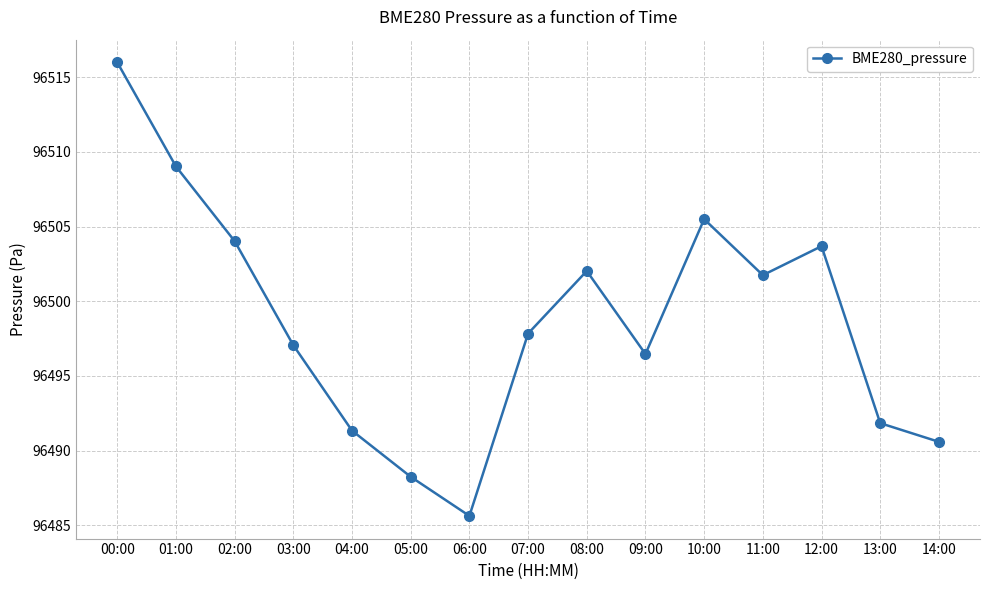

At which category does the chart reach its minimum across all series?

06:00